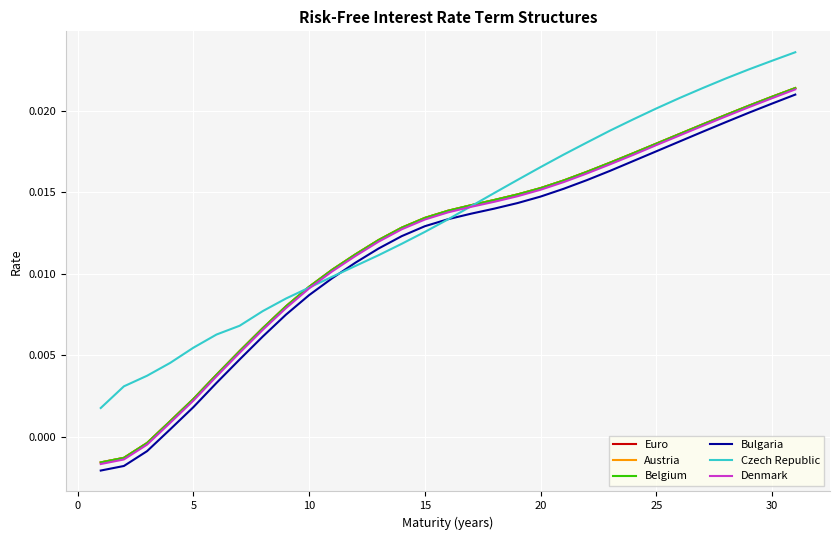

Which series has the largest total across all categories?

Czech Republic